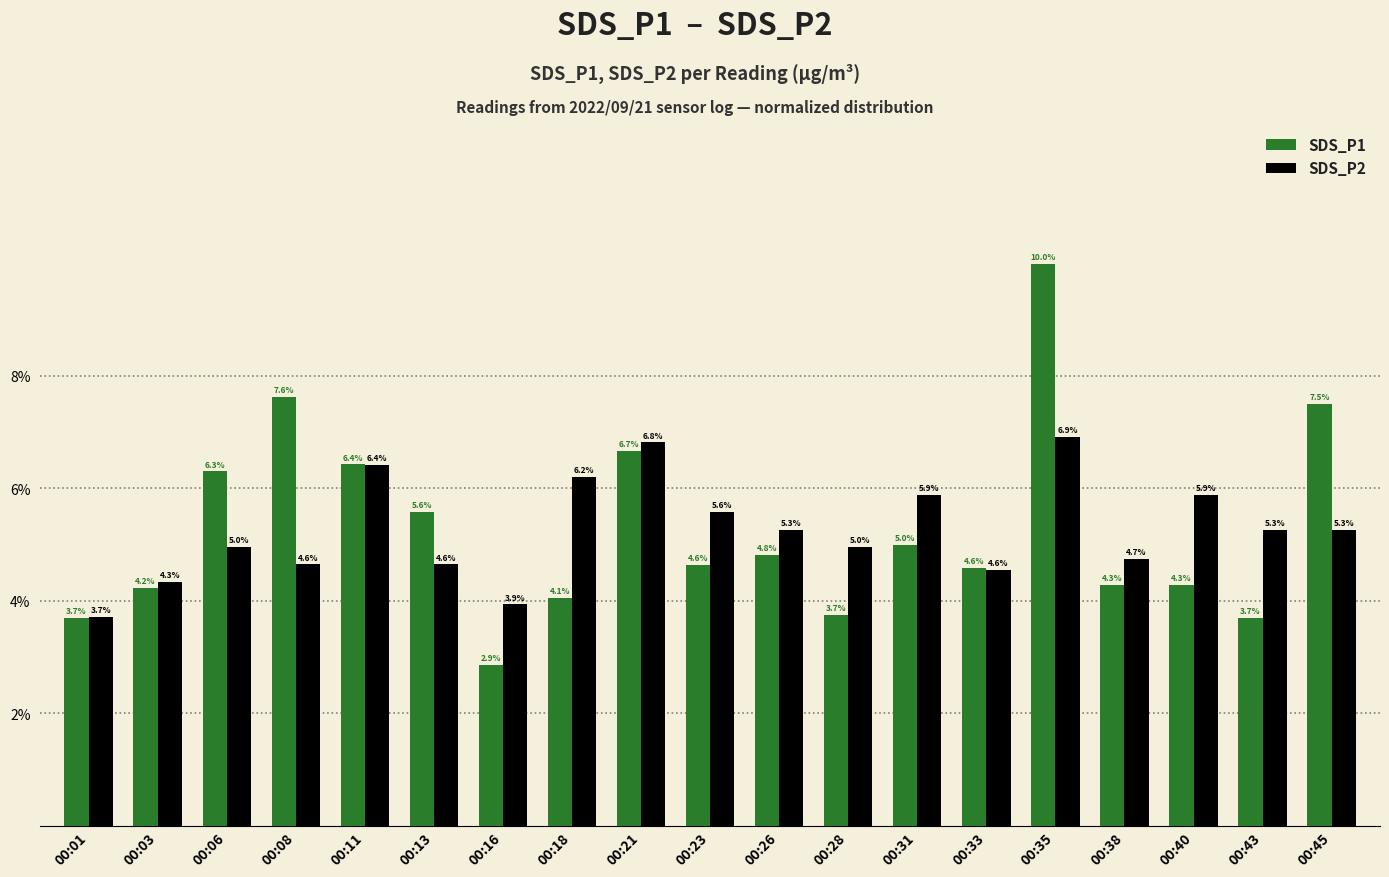

Which category has the highest value in the SDS_P2 series?

00:35